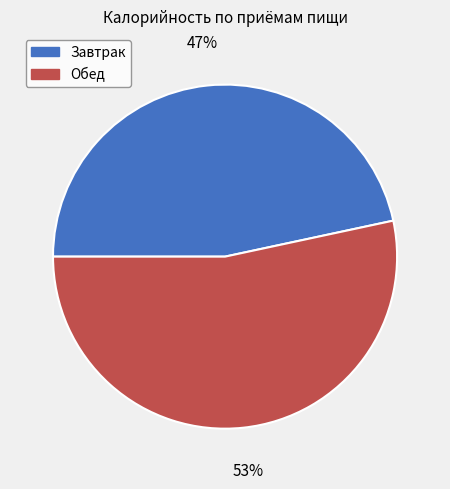

To the nearest percent, what percentage of the pie is Завтрак?

47%